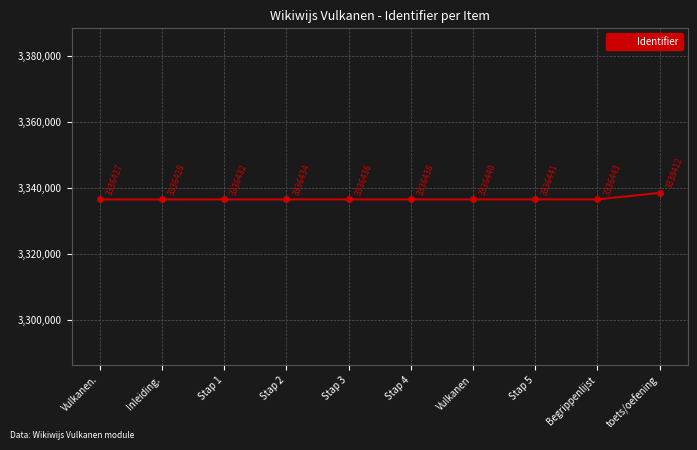

How many categories are shown in the chart?

10